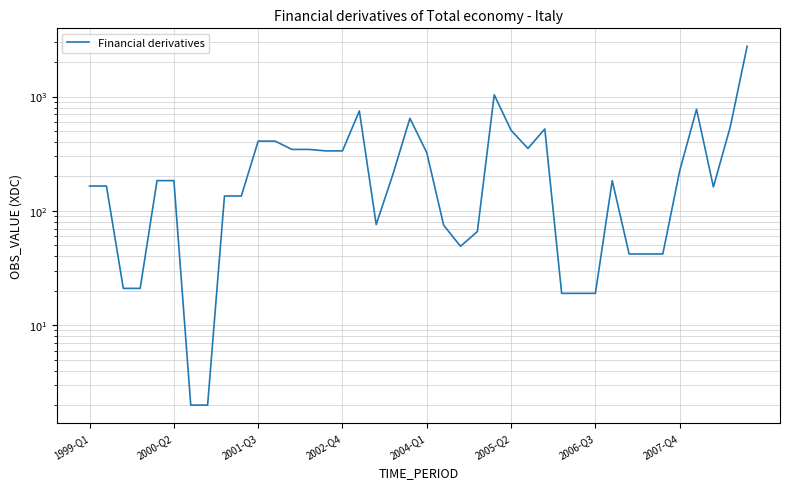

Reading left to right, what are all the values shown in this chart?

165	165	21	21	184	184	2	2	135	135	408	408	345	345	335	335	749	76	211	646	323	75	49	66	1037	507	352	521	19	19	19	184	42	42	42	224	775	162	543	2755